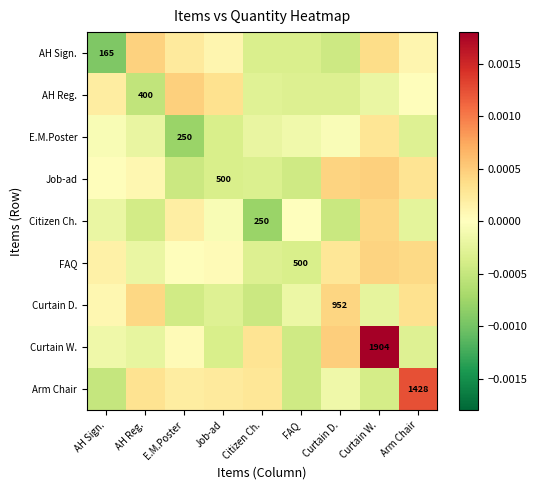

The Citizen Ch. series shows -0.0 at AH Reg.. True or false?

True